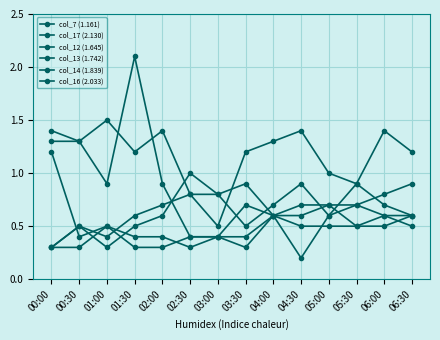

Reading left to right, transcribe all the data shown in this chart.

col_7 (1.161): 1.4	1.3	1.5	1.2	1.4	0.8	0.5	1.2	1.3	1.4	1.0	0.9	1.4	1.2
col_17 (2.130): 0.3	0.5	0.4	0.6	0.7	0.8	0.8	0.5	0.7	0.9	0.6	0.9	0.7	0.6
col_12 (1.645): 1.3	1.3	0.9	2.1	0.9	0.4	0.4	0.3	0.6	0.2	0.6	0.7	0.6	0.5
col_13 (1.742): 1.2	0.4	0.5	0.3	0.3	0.4	0.4	0.4	0.6	0.5	0.5	0.5	0.6	0.6
col_14 (1.839): 0.3	0.3	0.5	0.4	0.4	0.3	0.4	0.7	0.6	0.6	0.7	0.5	0.5	0.6
col_16 (2.033): 0.3	0.5	0.3	0.5	0.6	1.0	0.8	0.9	0.6	0.7	0.7	0.7	0.8	0.9